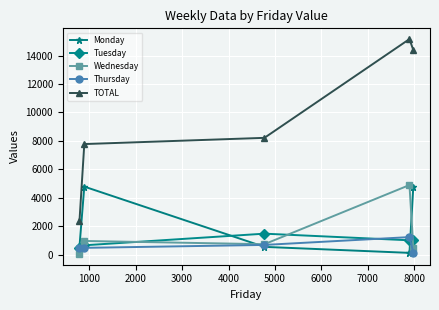

Which series has the largest total across all categories?

TOTAL